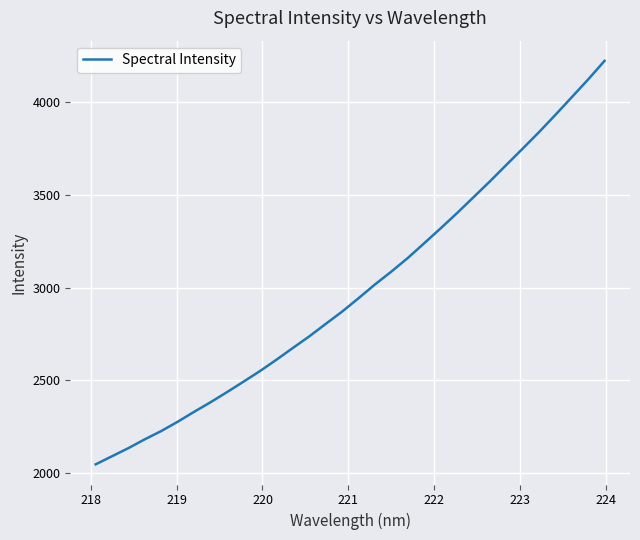

What is the greatest value displayed?

4224.0